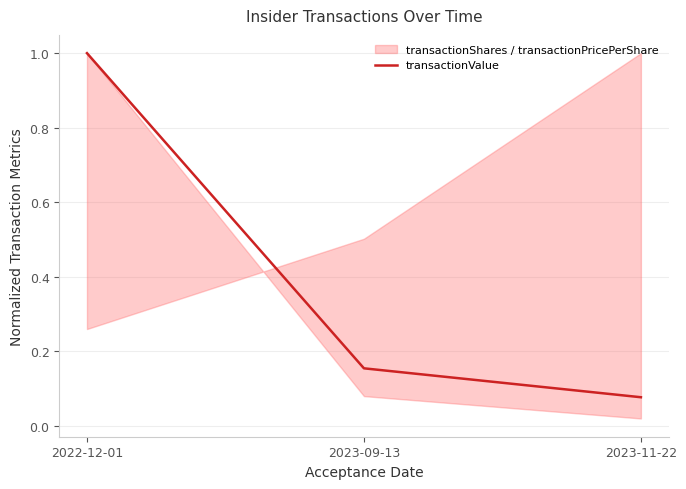

Reading left to right, transcribe all the data shown in this chart.

2022-12-01=1.0	2023-09-13=0.2	2023-11-22=0.1